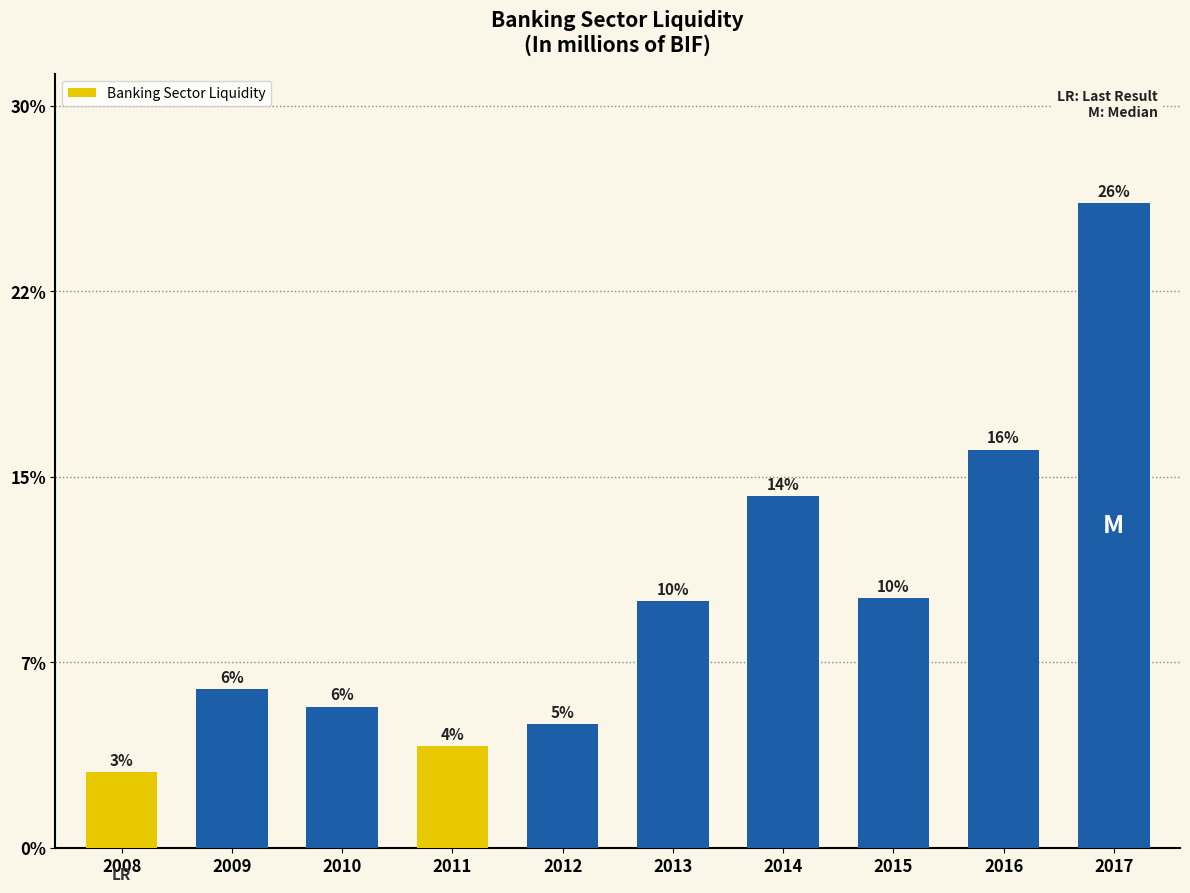

What is the maximum value shown in the chart?

223335.3